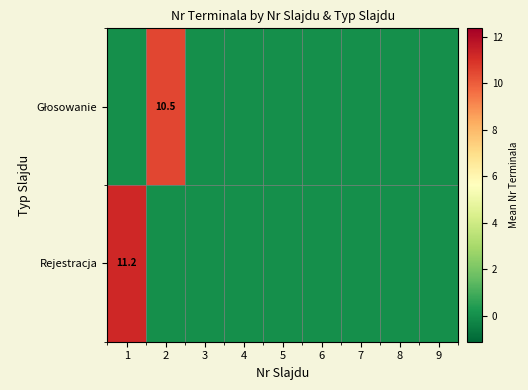

How many positive values does the Rejestracja series have?

1